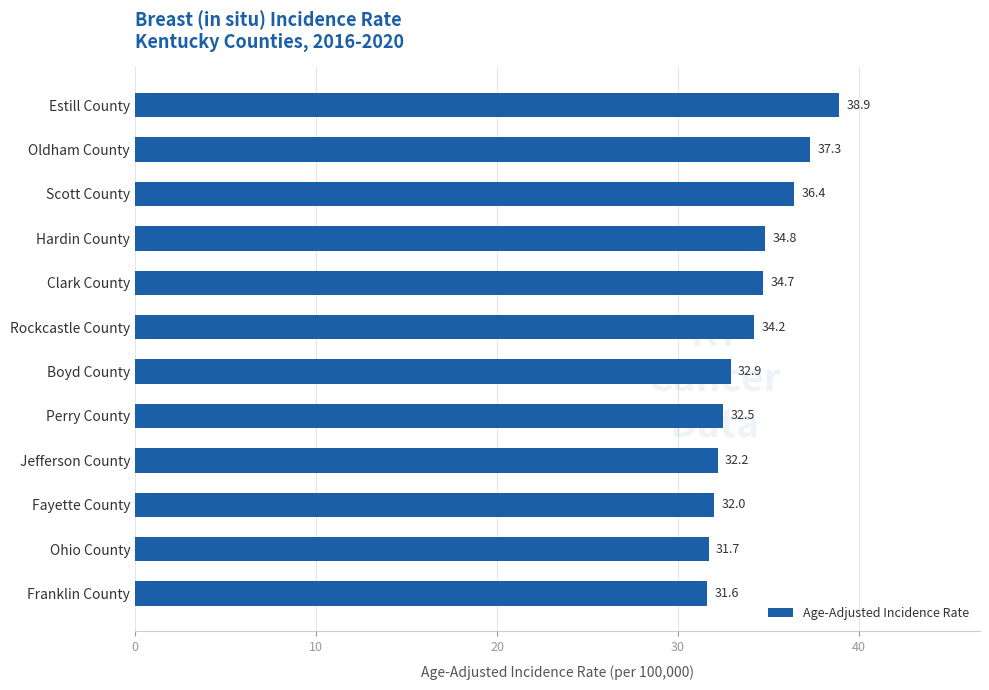

At which label is the value closest to 35?

Hardin County